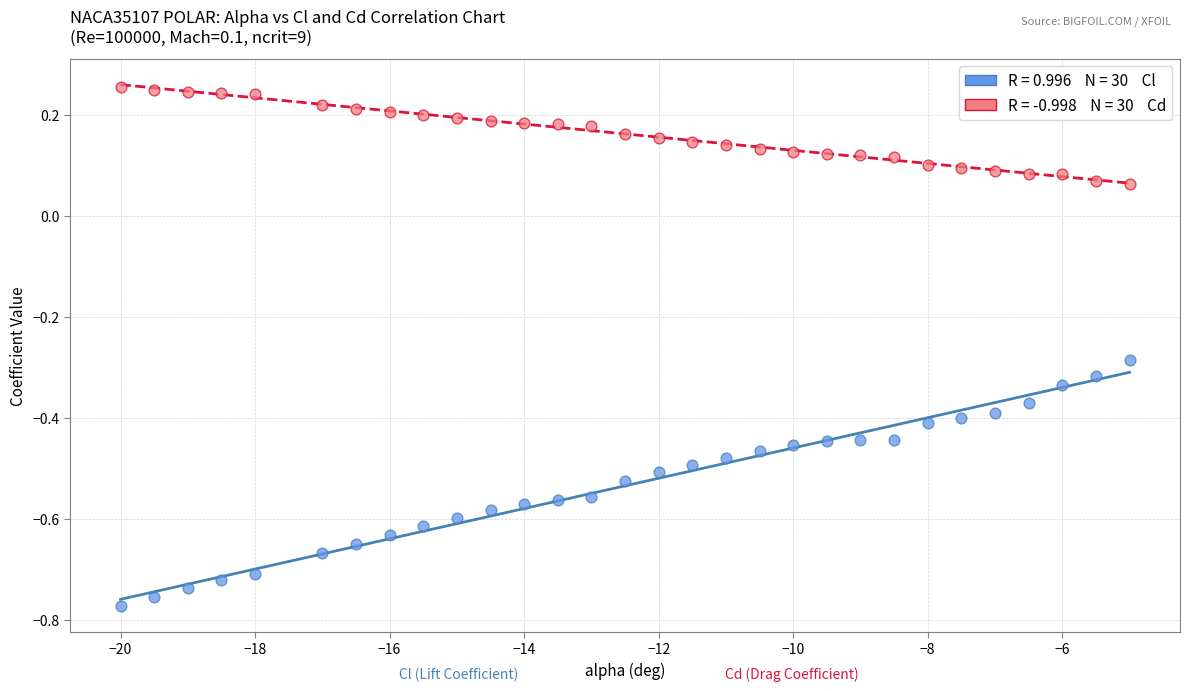

Across all data points, what is the range of X values (max minus min)?

15.0